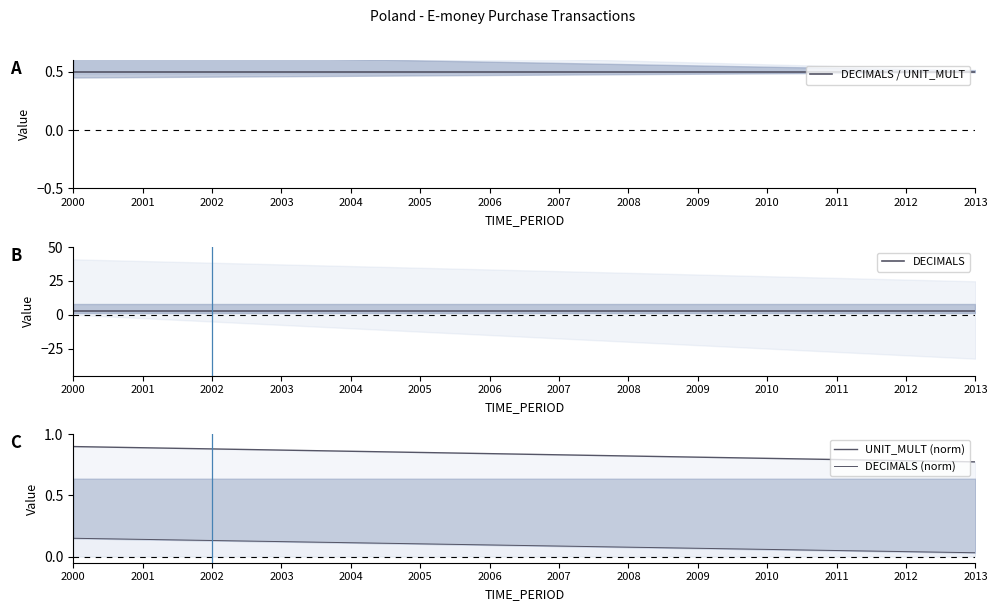

Is it true that DECIMALS equals 4.8 at 2005?

False